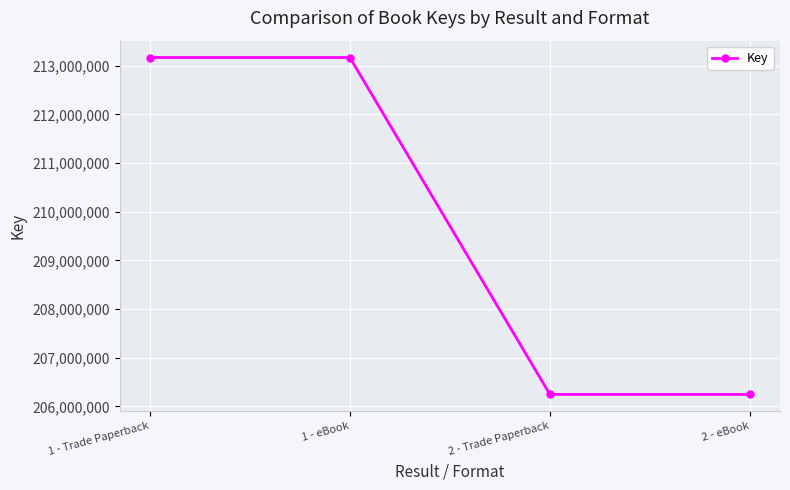

Reading left to right, list all the values displayed in this chart.

1 - Trade Paperback=213169844	1 - eBook=213169844	2 - Trade Paperback=206244148	2 - eBook=206244148